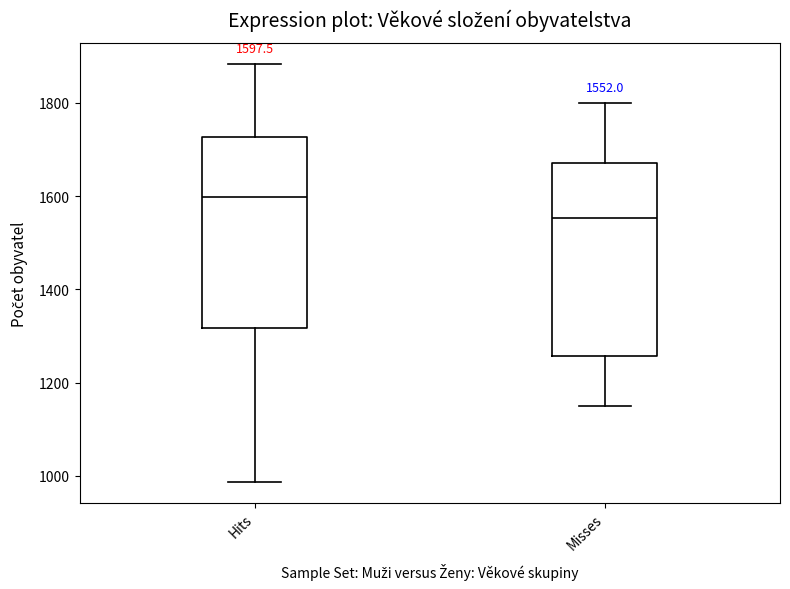

Which box has the highest median line?

Hits